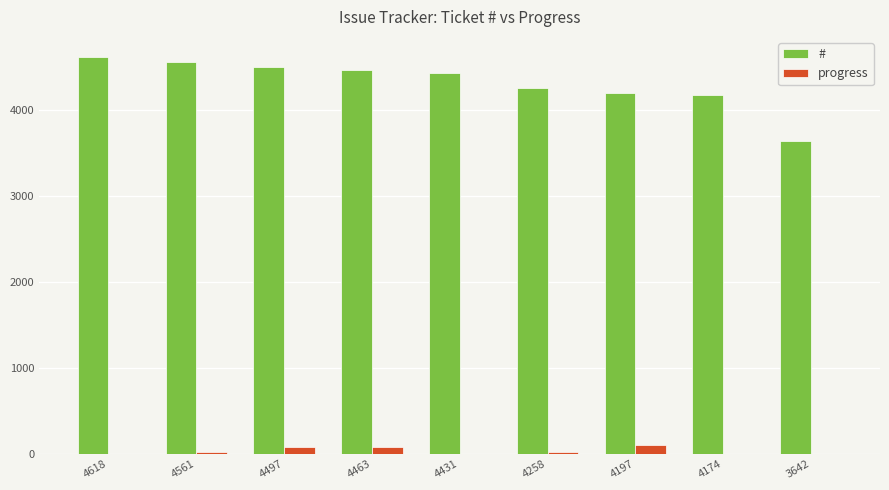

What is the sum of the progress values at 4618 and 4197?

100